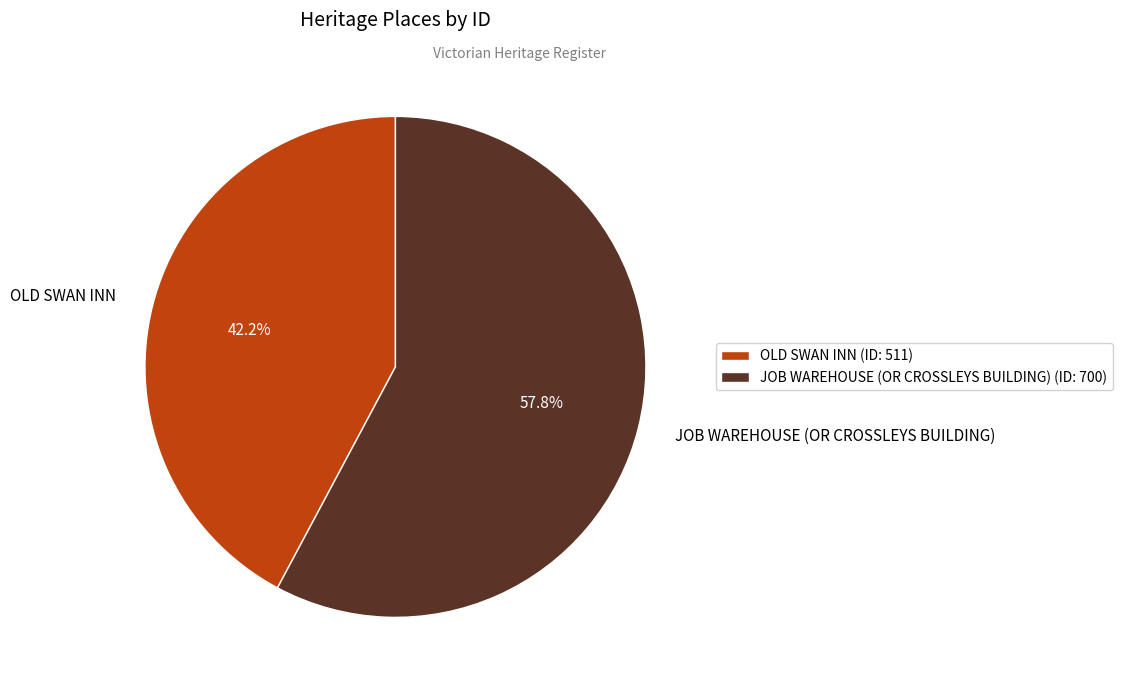

What percentage is the OLD SWAN INN slice, to the nearest percent?

42%